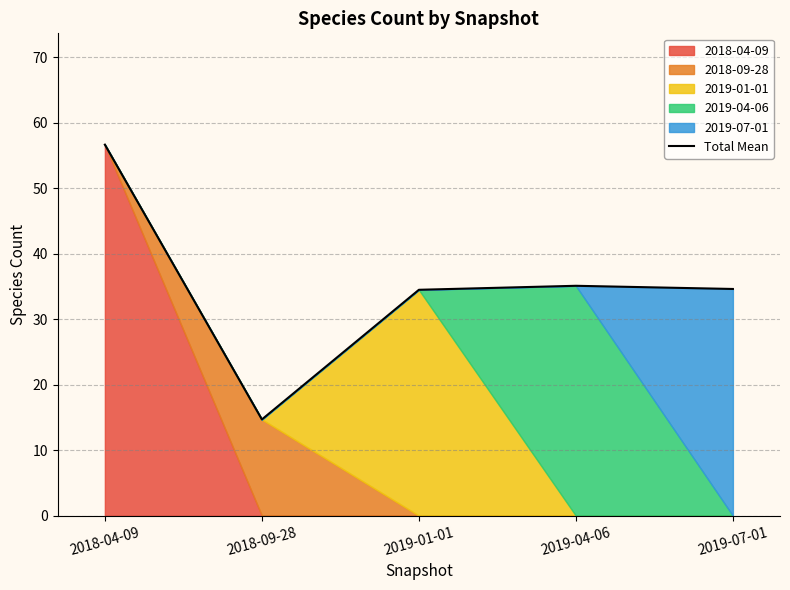

Between 2019-01-01 and 2019-04-06, which is larger?

2019-04-06